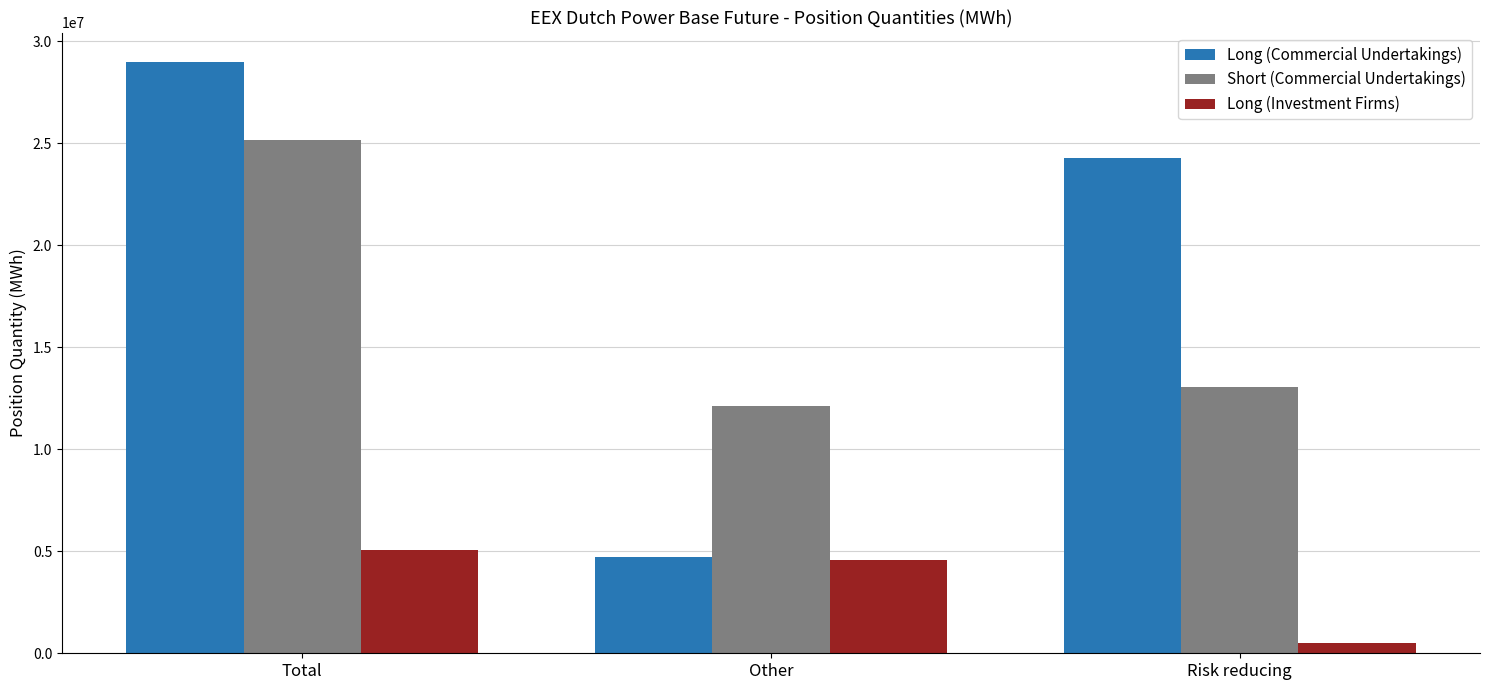

At which label is Long (Commercial Undertakings) closest to 16844324?

Risk reducing